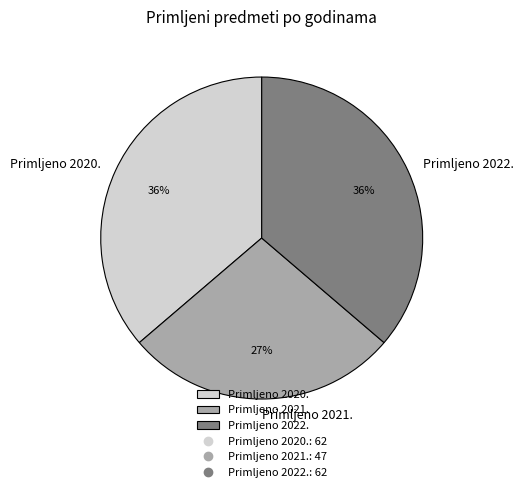

To the nearest percent, what portion does Primljeno 2020. represent?

36%